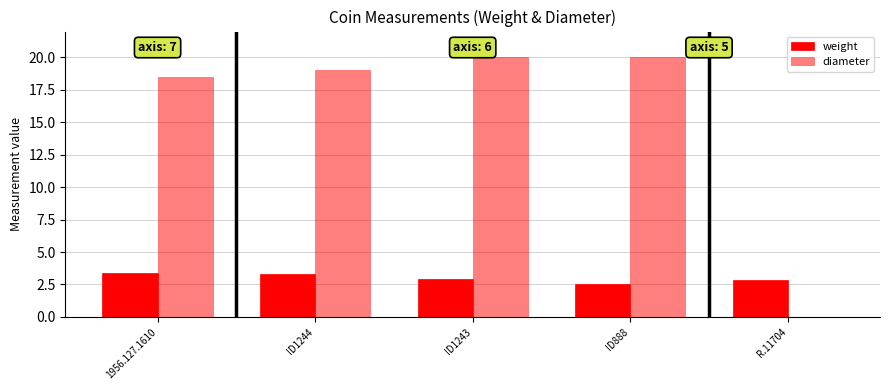

What is the difference between the second highest and minimum values in the diameter series?

20.0